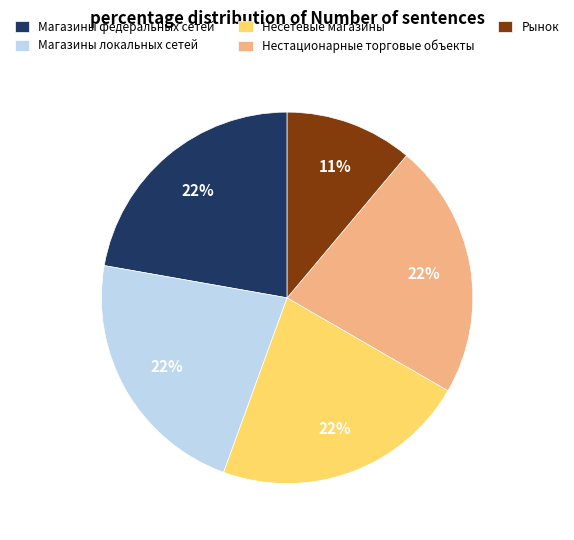

Combined, do Несетевые магазины and Магазины федеральных сетей account for over 50%?

No